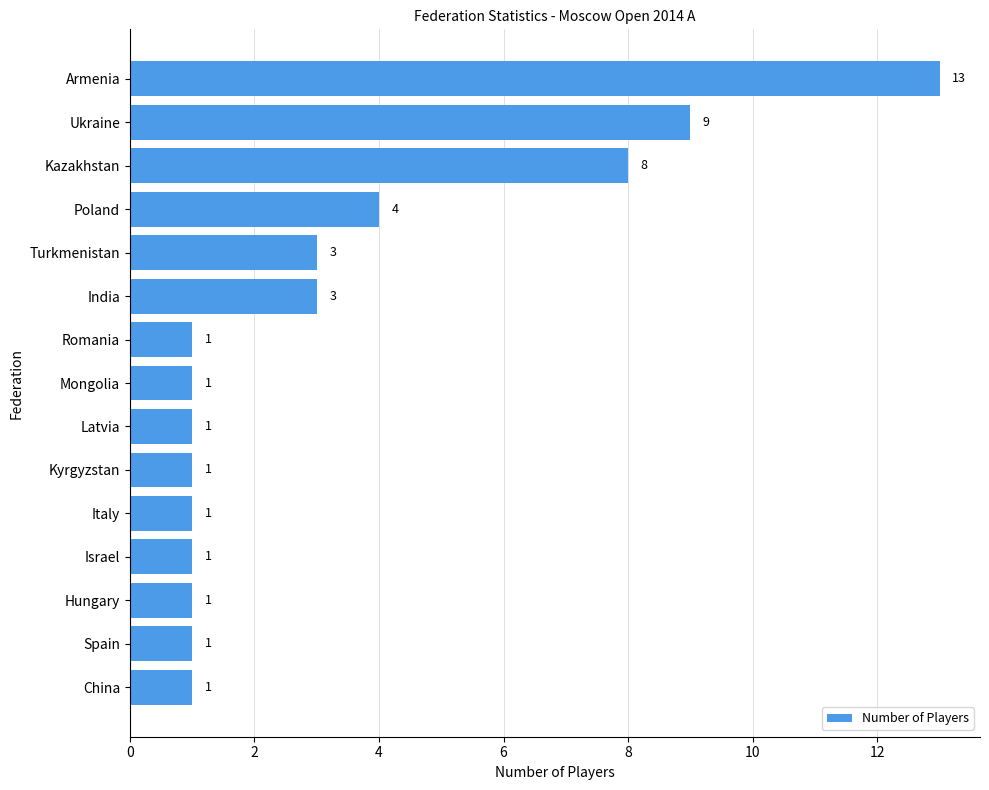

Are the bars horizontal?

Yes